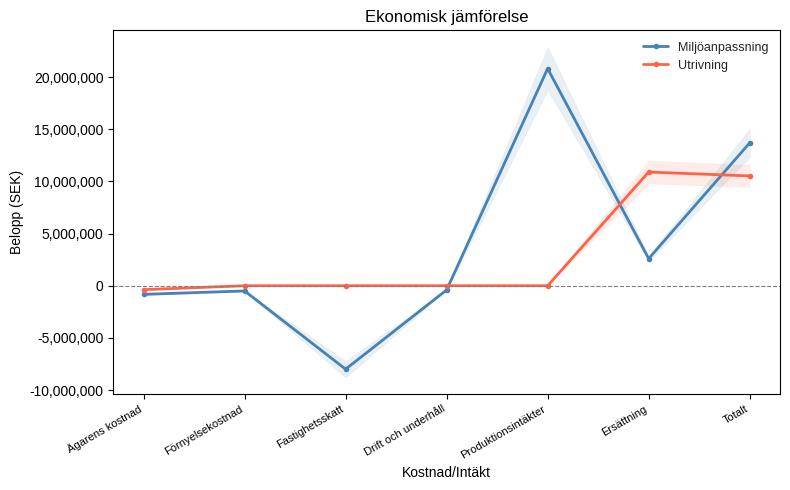

At which category does the chart reach its minimum across all series?

Fastighetsskatt